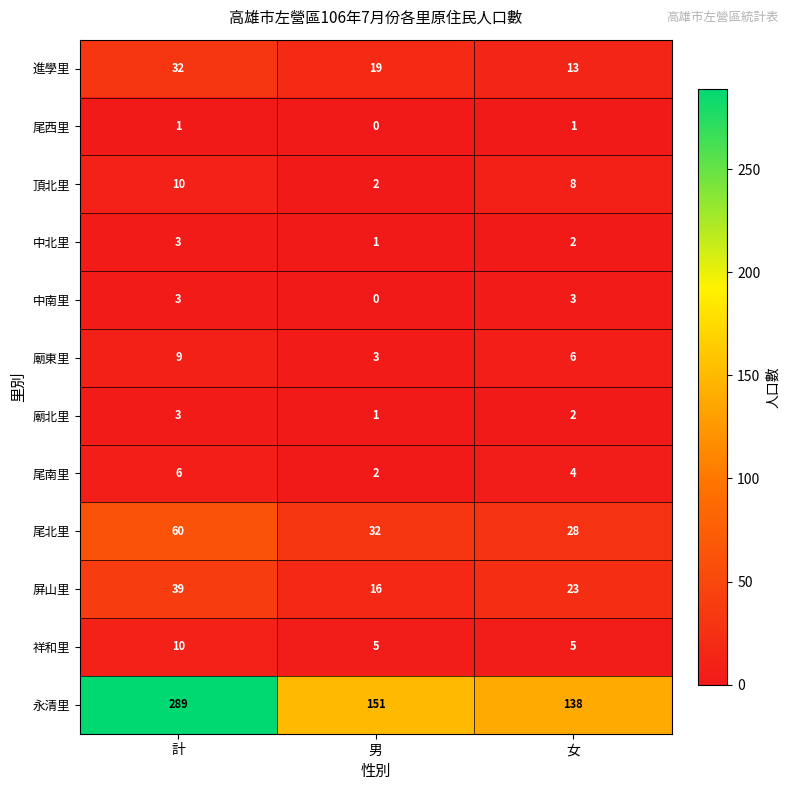

Is the value of 廟東里 at 計 greater than the value of 中北里 at 女?

Yes